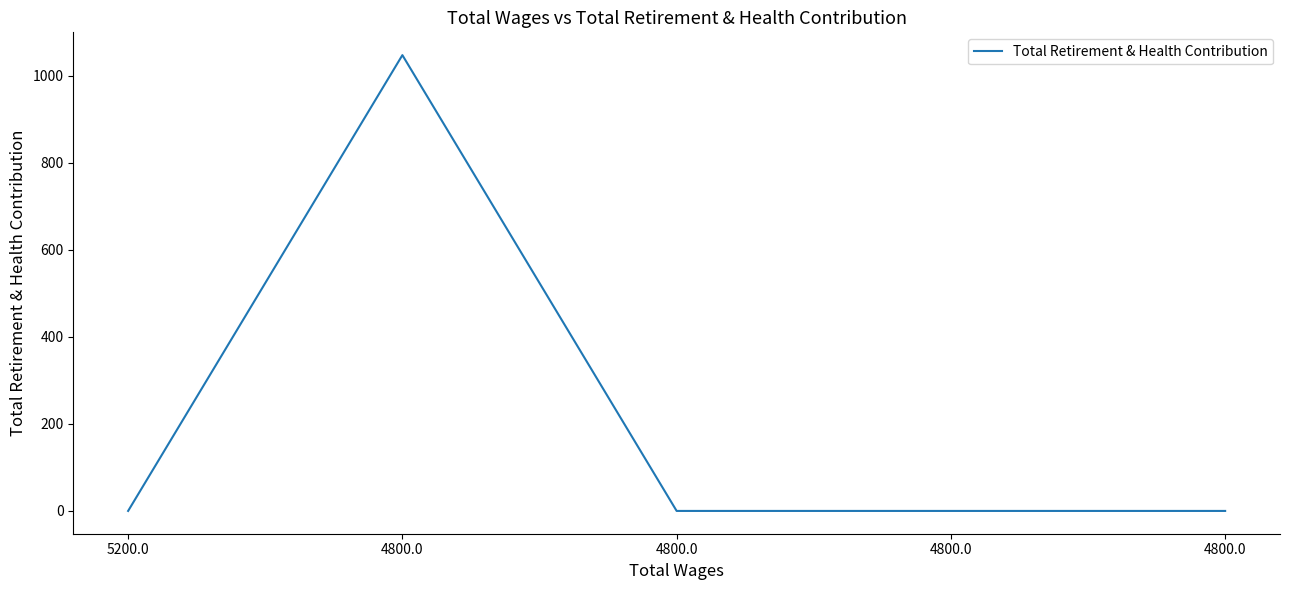

How many categories are shown in the chart?

5